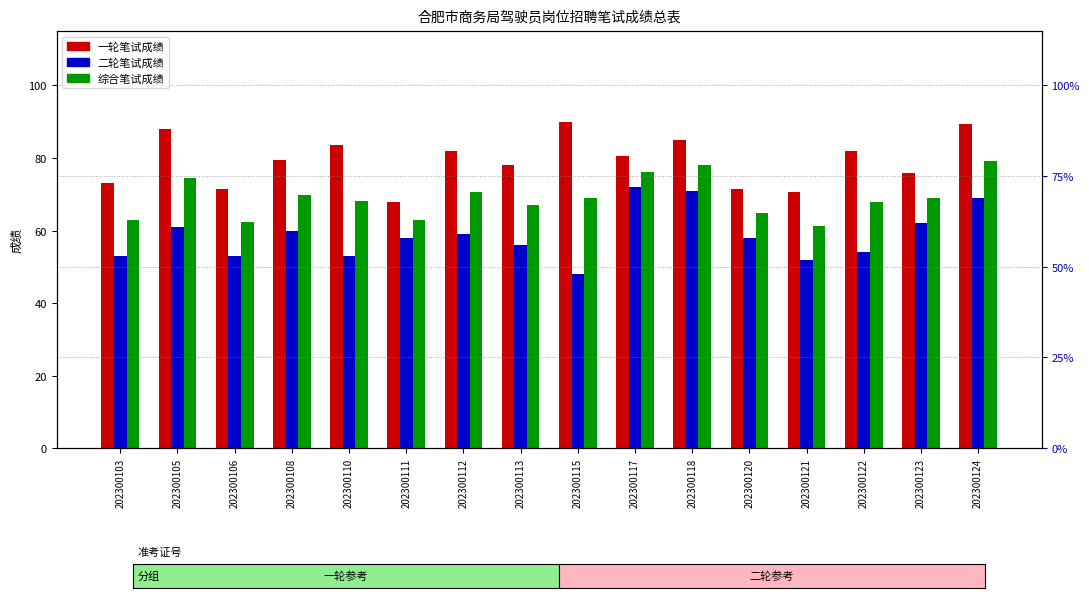

What is the value of the 综合笔试成绩 bar at the 3rd from the left?

62.2